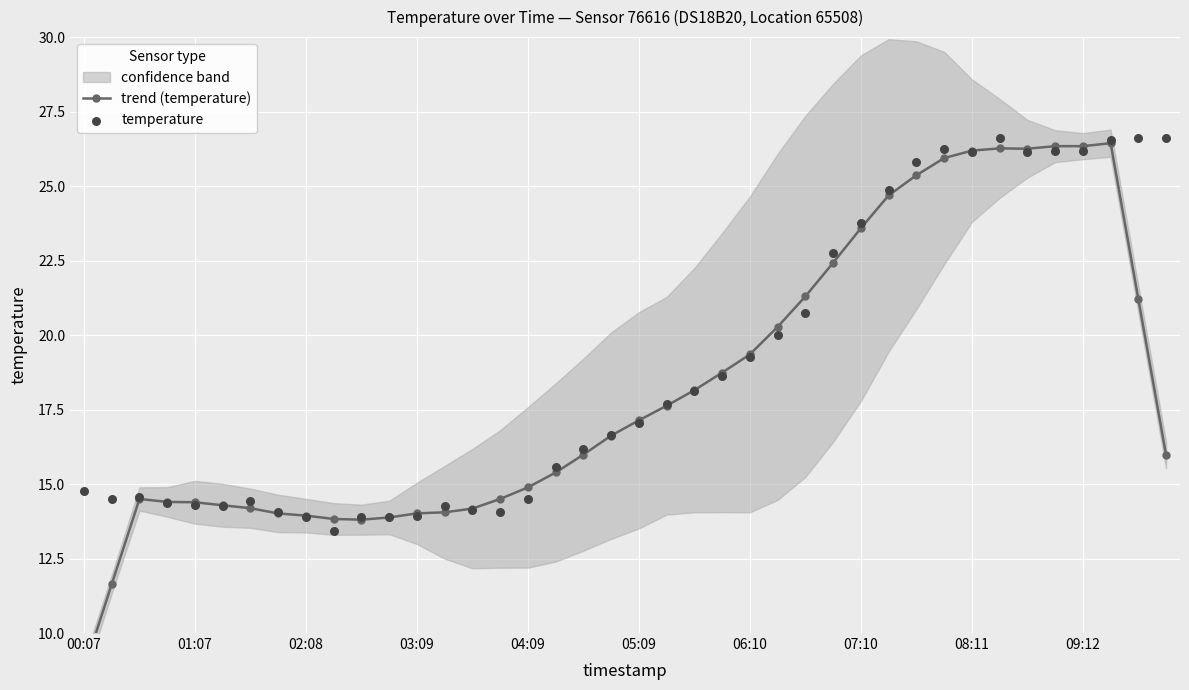

Which series reaches the minimum Y coordinate?

trend (temperature)